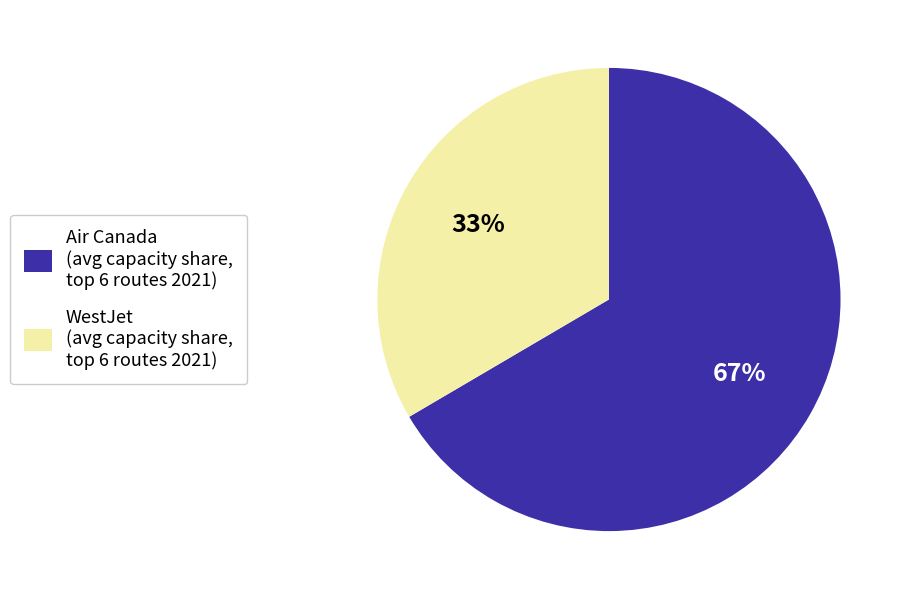

Which category has the biggest portion of the pie?

Air Canada (avg capacity share, top 6 routes 2021)